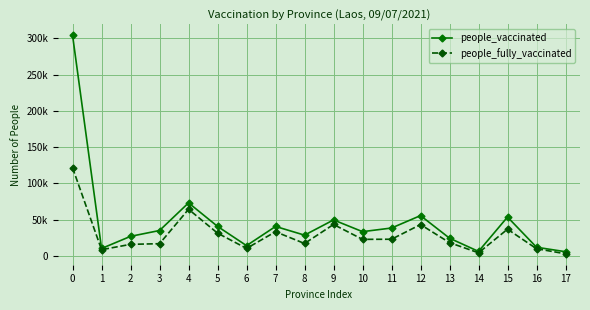

Does the chart display data point markers on the line(s)?

Yes